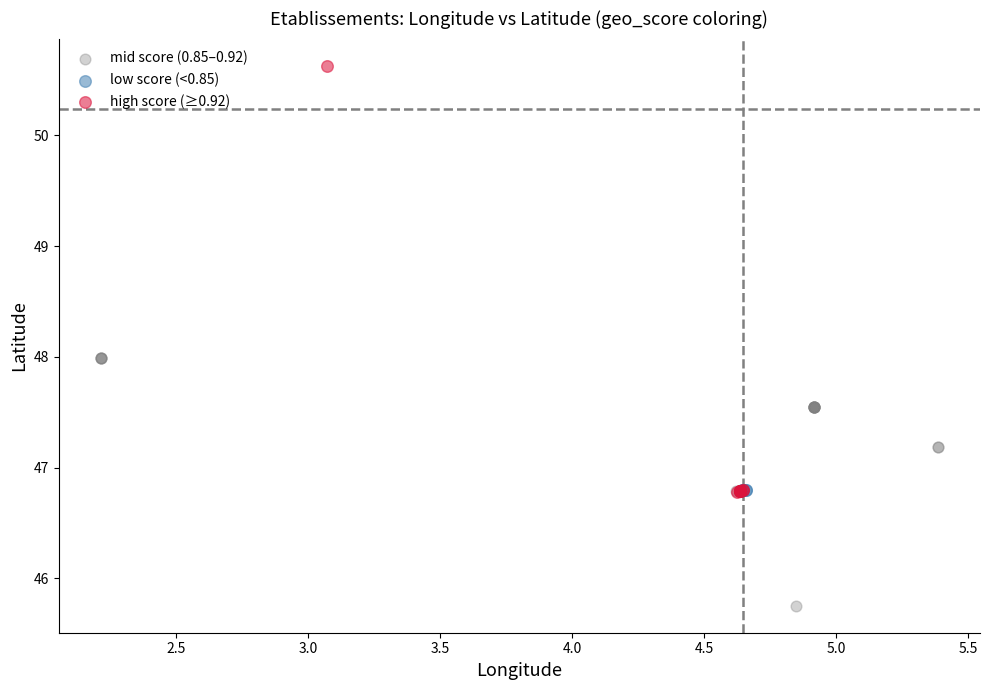

Which series reaches the minimum Y coordinate?

mid score (0.85–0.92)